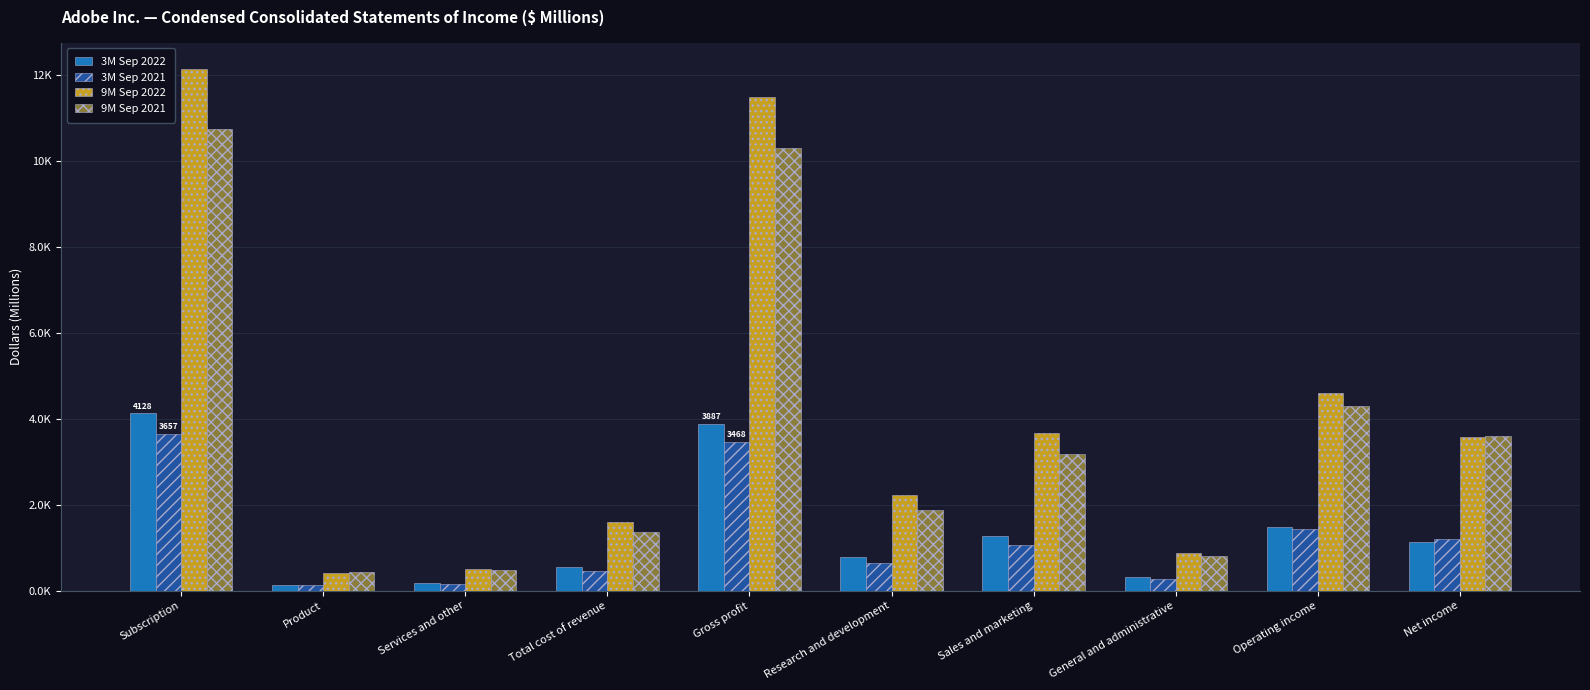

At which label does 9M Sep 2022 first exceed 3580?

Subscription